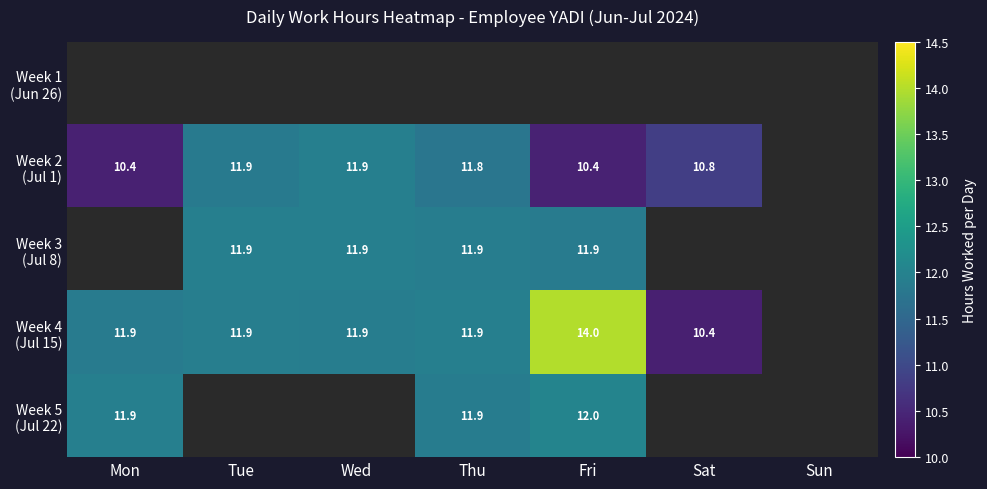

At which label does Week 3 (Jul 8) first exceed 11?

Tue